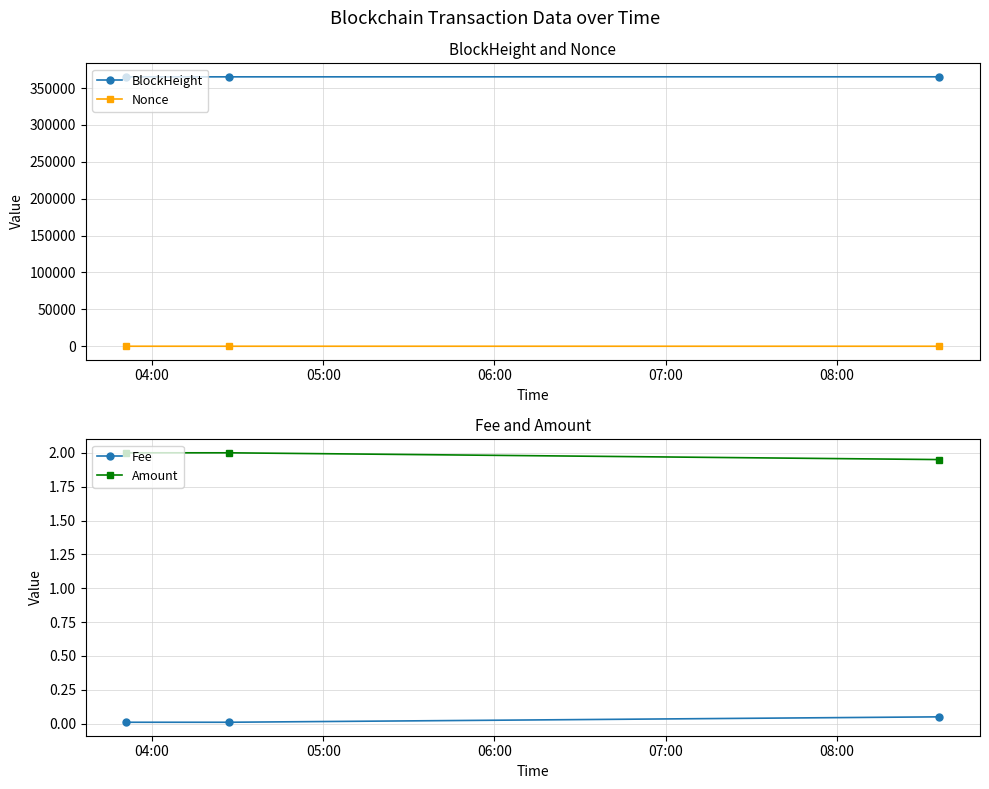

What is the average value of the BlockHeight series?

365178